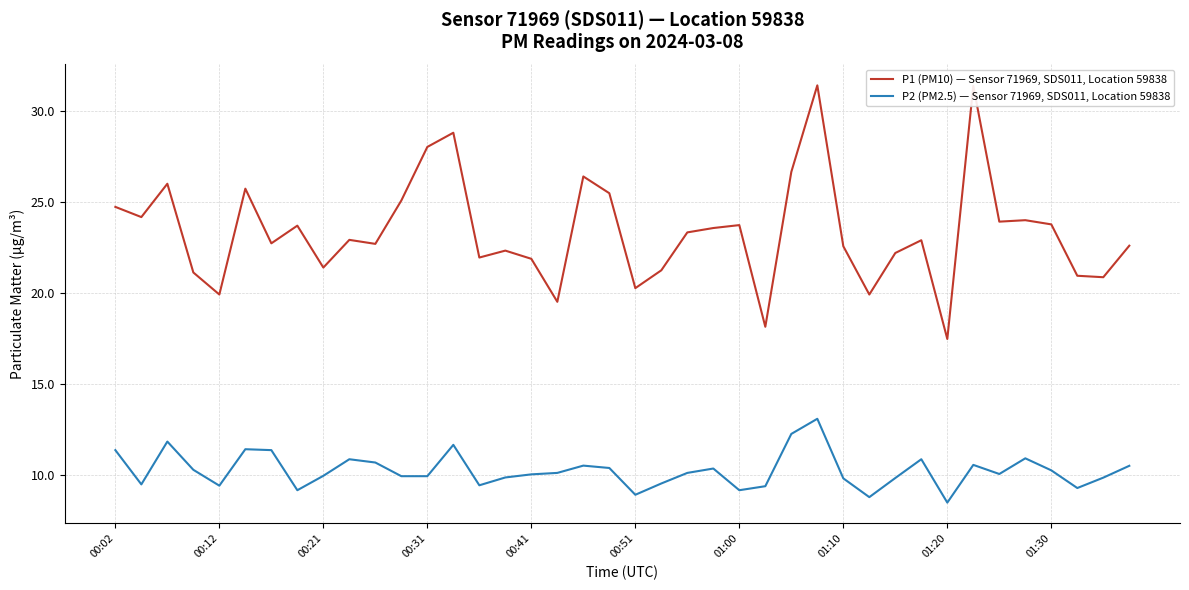

Rank the series by their maximum value, from lowest to highest.

P2 (PM2.5) — Sensor 71969, SDS011, Location 59838, P1 (PM10) — Sensor 71969, SDS011, Location 59838